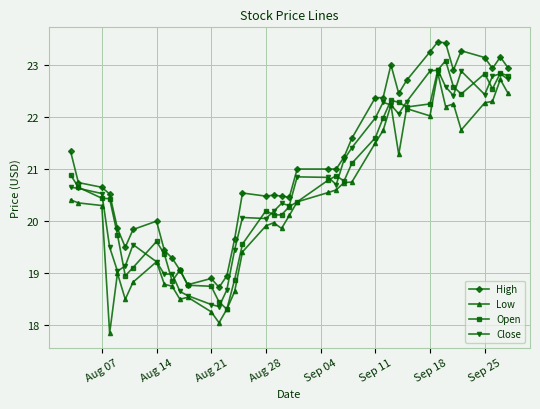

List the series in order of their peak value, lowest first.

Low, Close, Open, High